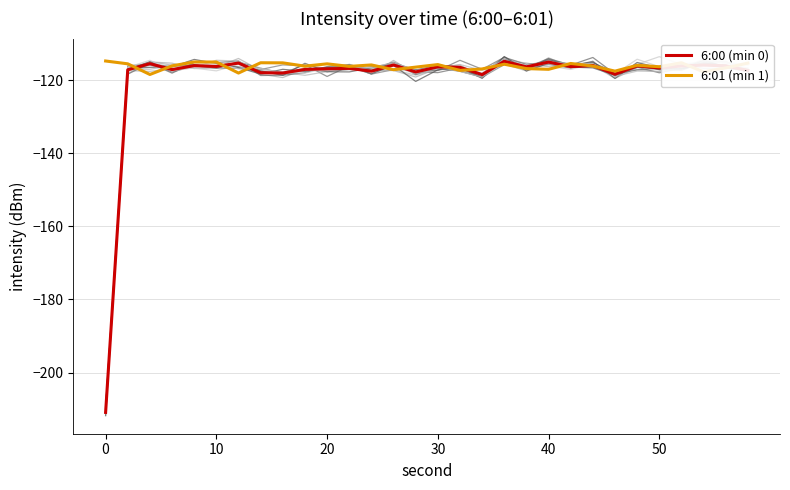

What is the difference between the maximum and second lowest values in the 6:00 (min 0) series?

3.6